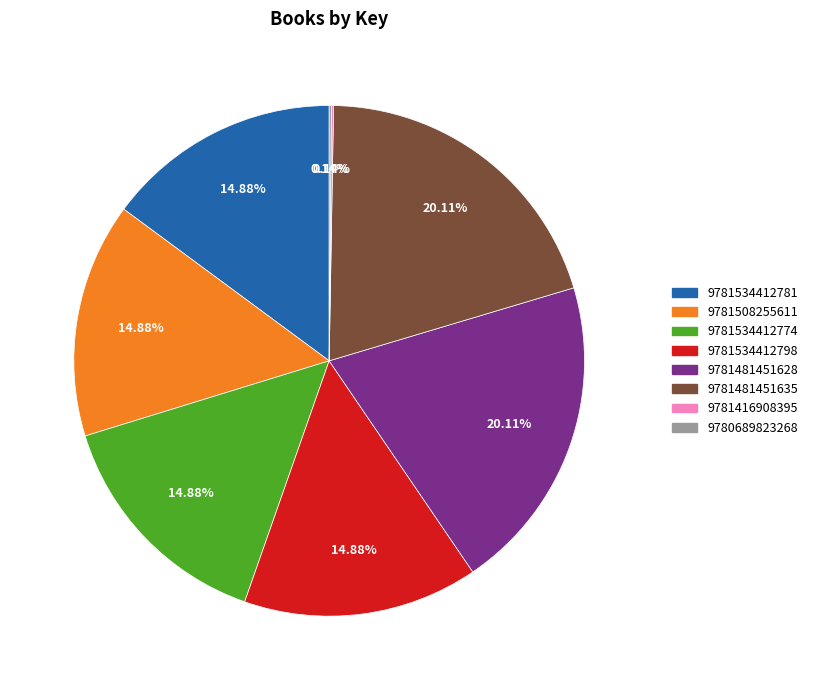

To the nearest percent, what portion does 9781534412798 represent?

15%